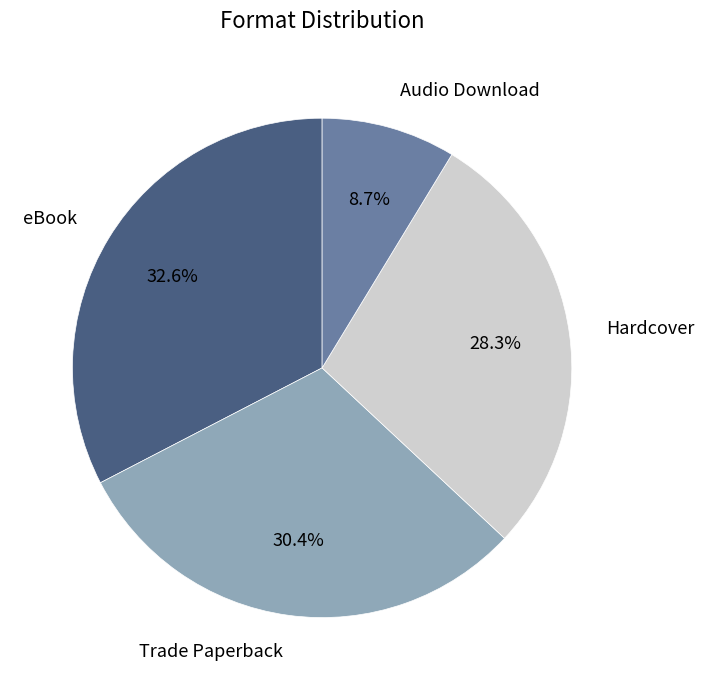

Which has a higher value, Trade Paperback or eBook?

eBook